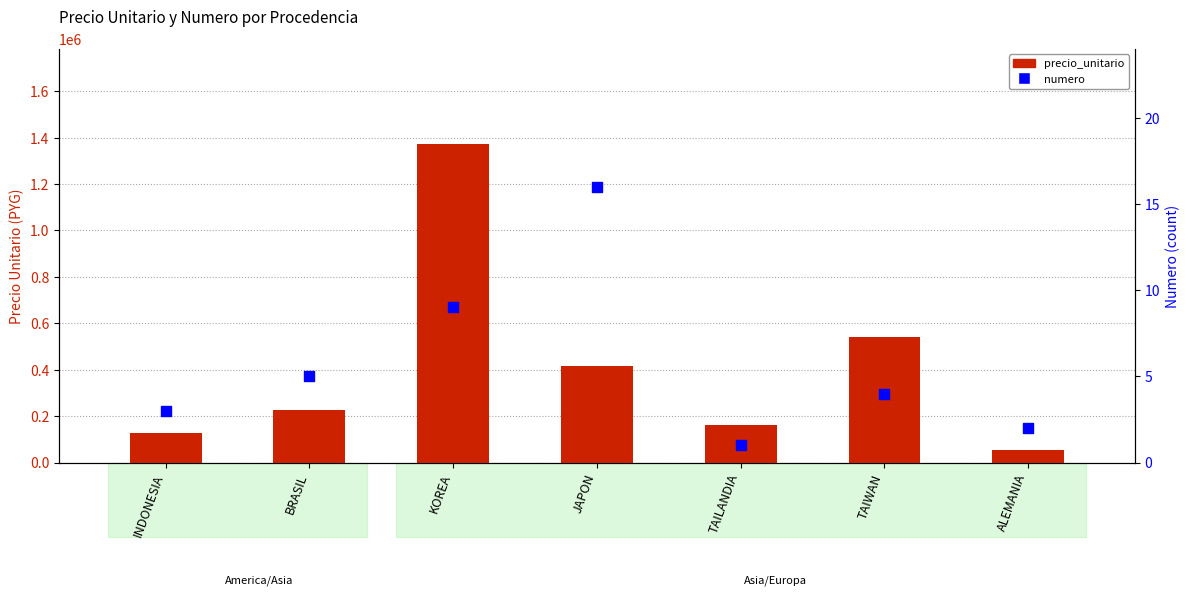

What is the total value across all series at KOREA?

1371675